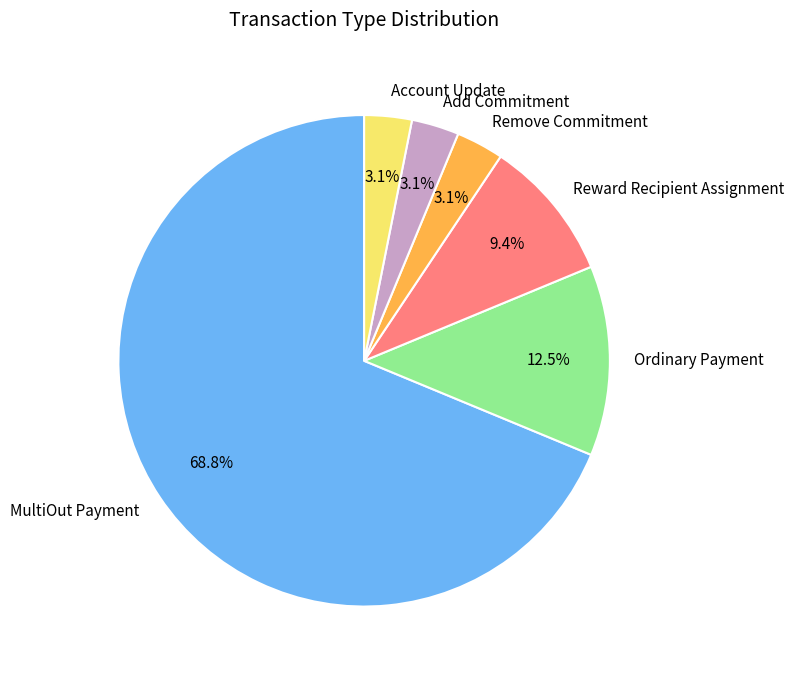

Approximately how many times larger is the value at Add Commitment compared to Account Update?

1.0